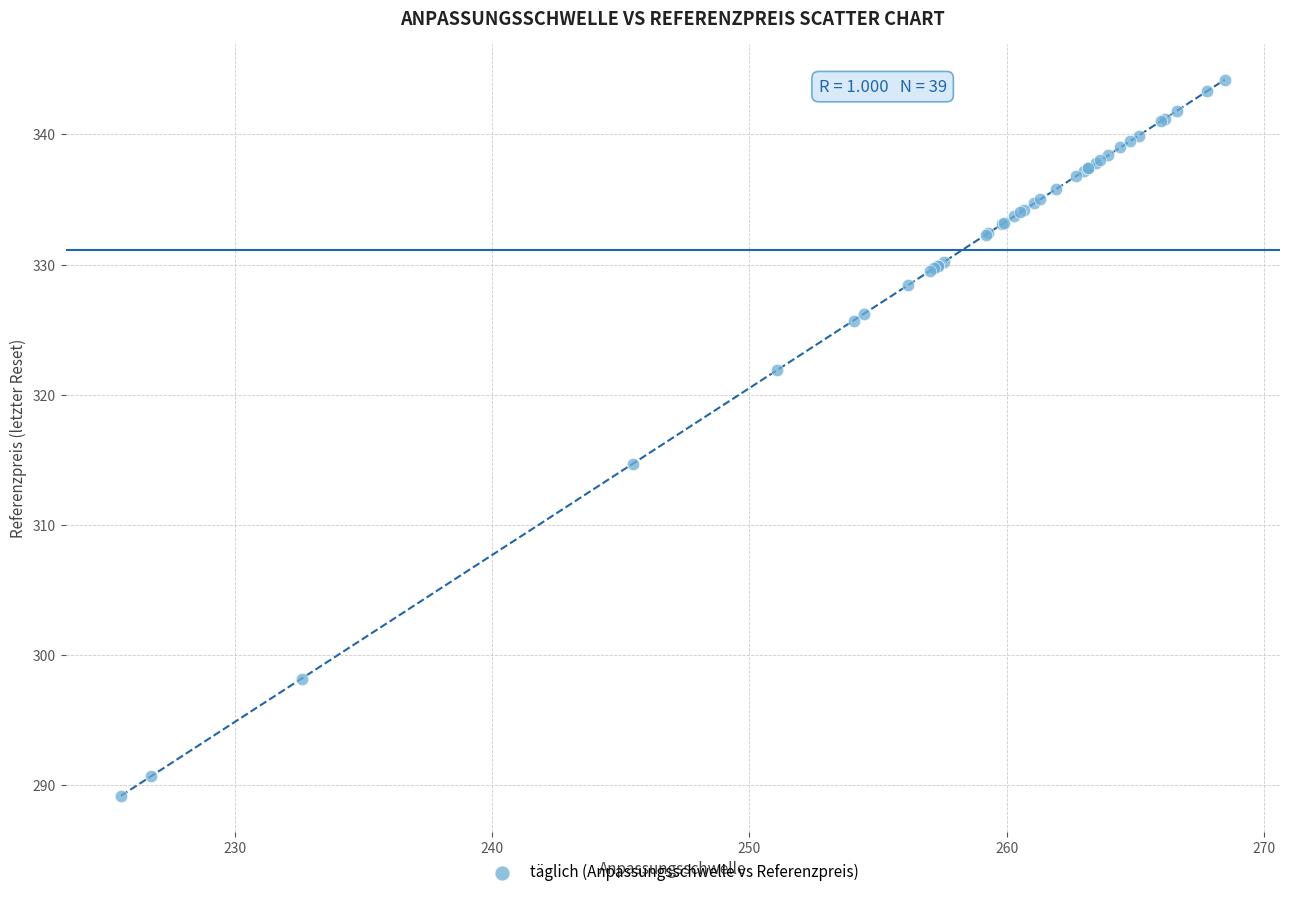

What Y value in the scatter plot is closest to 316?

314.7